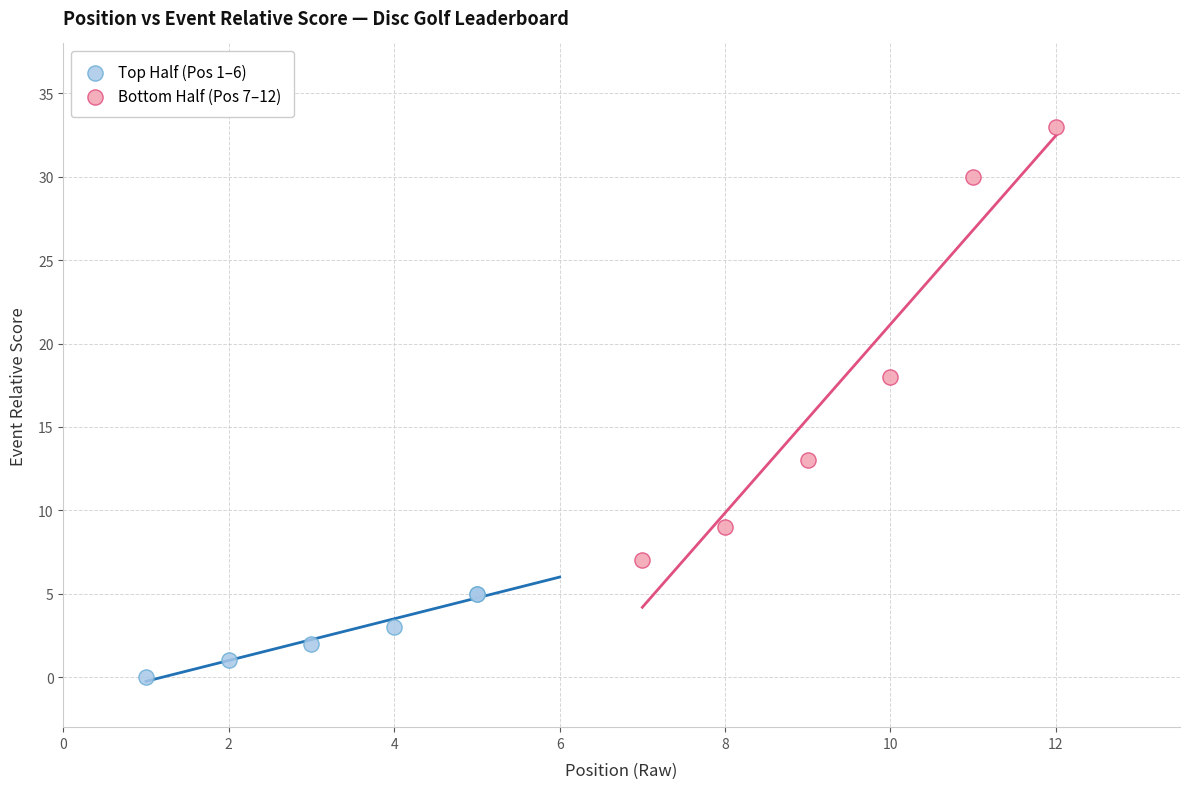

Which series has the largest Y range (max minus min)?

Bottom Half (Pos 7–12)